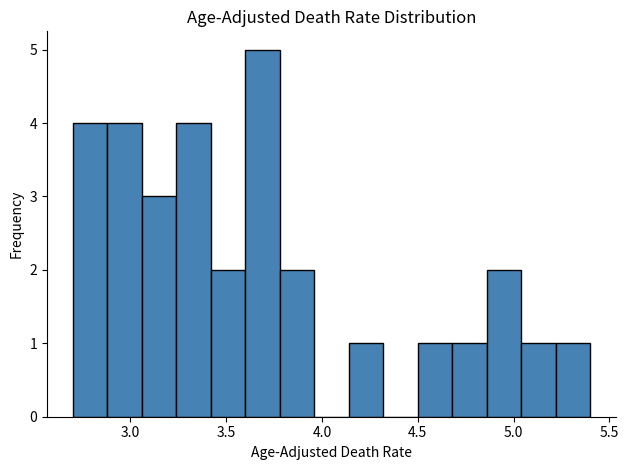

Read against the x-axis, roughly where is the centre of the tallest bar?

3.70